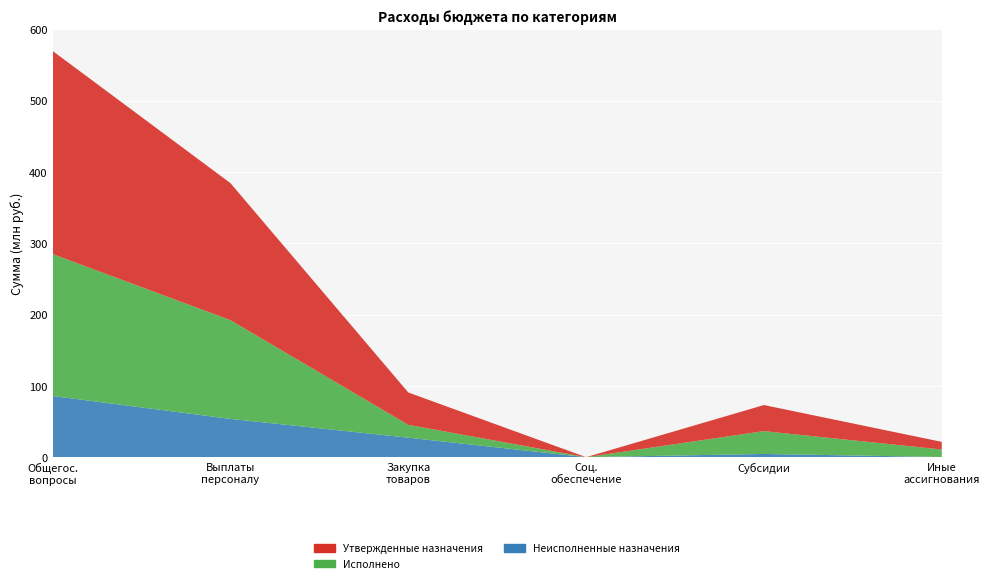

Reading right to left, transcribe all the data shown in this chart.

Утвержденные назначения: Иные бюджетные ассигнования=10731627.8	Предоставление субсидий=36551900.0	Социальное обеспечение=5382.7	Закупка товаров и услуг=45381413.1	Расходы на выплаты персоналу=192137776.3	ОБЩЕГОСУДАРСТВЕННЫЕ ВОПРОСЫ=284808099.8
Исполнено: Иные бюджетные ассигнования=10507203.8	Предоставление субсидий=32015100.0	Социальное обеспечение=5382.7	Закупка товаров и услуг=18038115.0	Расходы на выплаты персоналу=138438293.5	ОБЩЕГОСУДАРСТВЕННЫЕ ВОПРОСЫ=199004095.0
Неисполненные назначения: Иные бюджетные ассигнования=224424.0	Предоставление субсидий=4536800.0	Социальное обеспечение=0.0	Закупка товаров и услуг=27343298.1	Расходы на выплаты персоналу=53699482.8	ОБЩЕГОСУДАРСТВЕННЫЕ ВОПРОСЫ=85804004.9